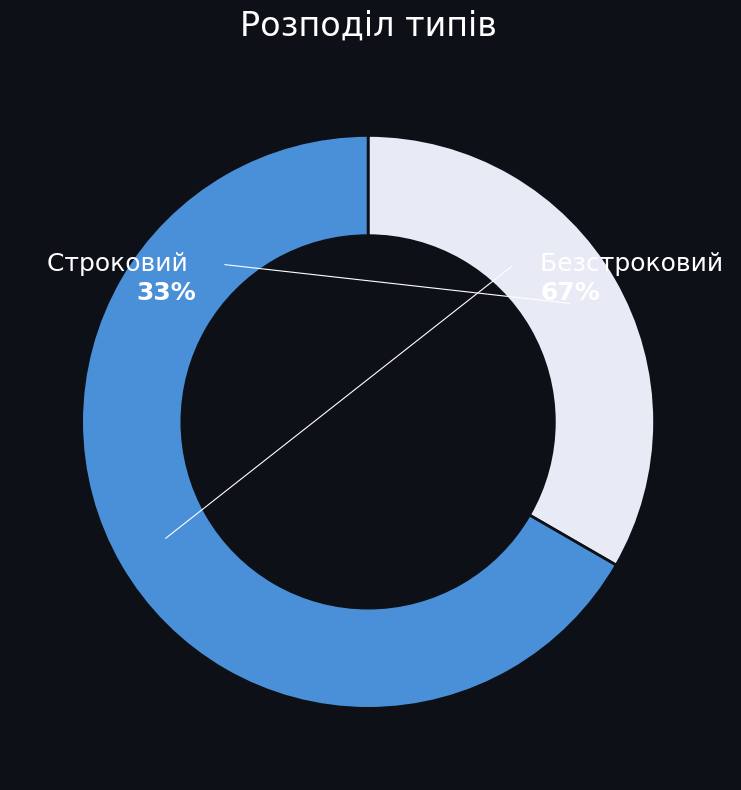

What is the largest slice in the pie chart?

Безстроковий